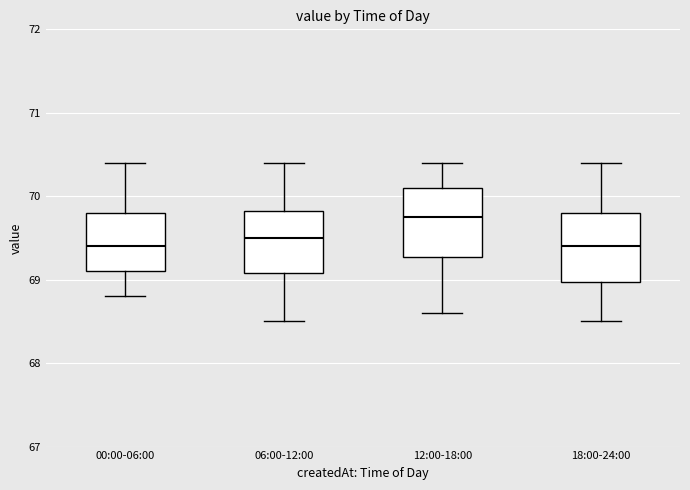

Where does the upper whisker of the box for 06:00-12:00 end on the y-axis? The values are not printed on the chart, so give them approximately, as read against the axis.

70.4